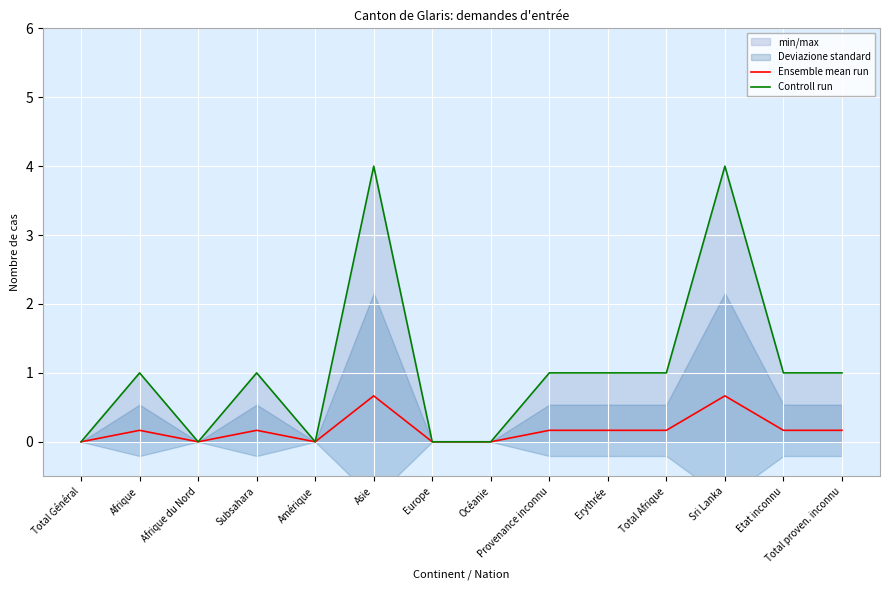

What is the difference between the maximum and minimum values in the Ensemble mean run series?

0.7